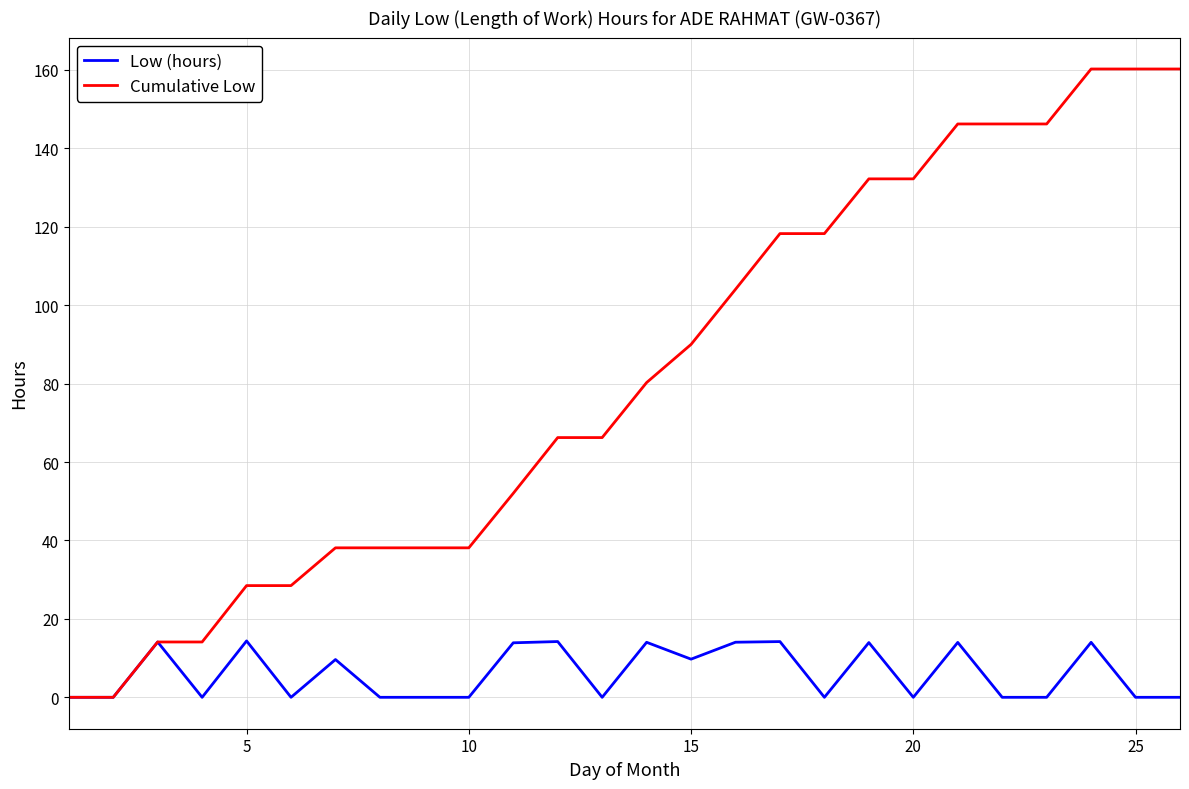

What is the maximum value shown in the chart?

160.2